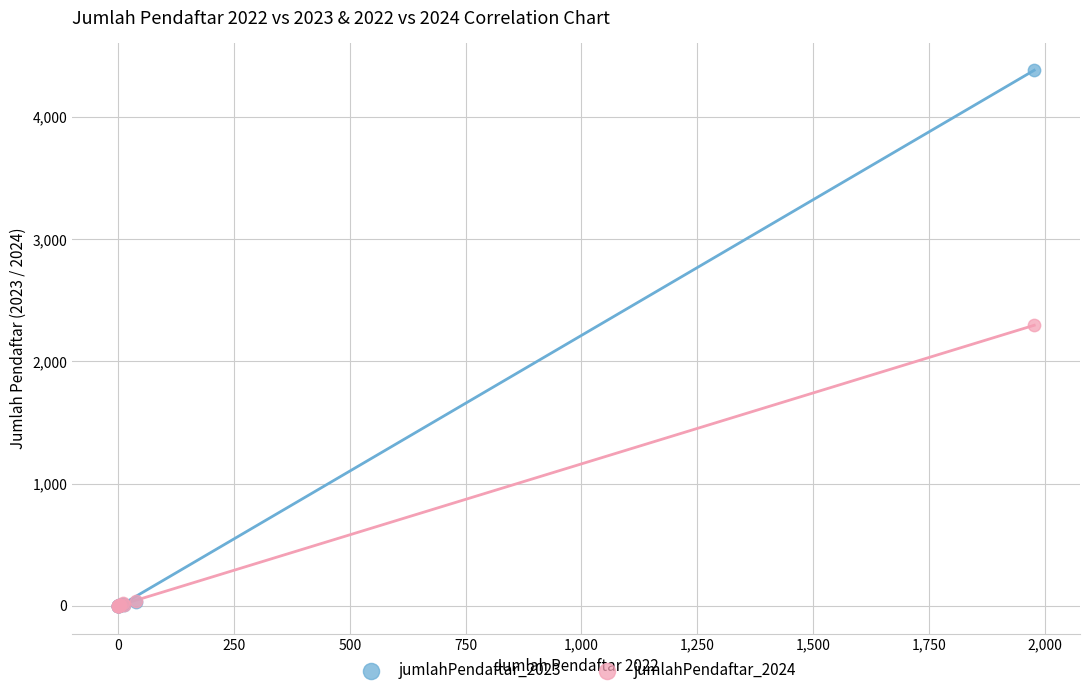

What are all the series names shown in the legend?

jumlahPendaftar_2023, jumlahPendaftar_2024